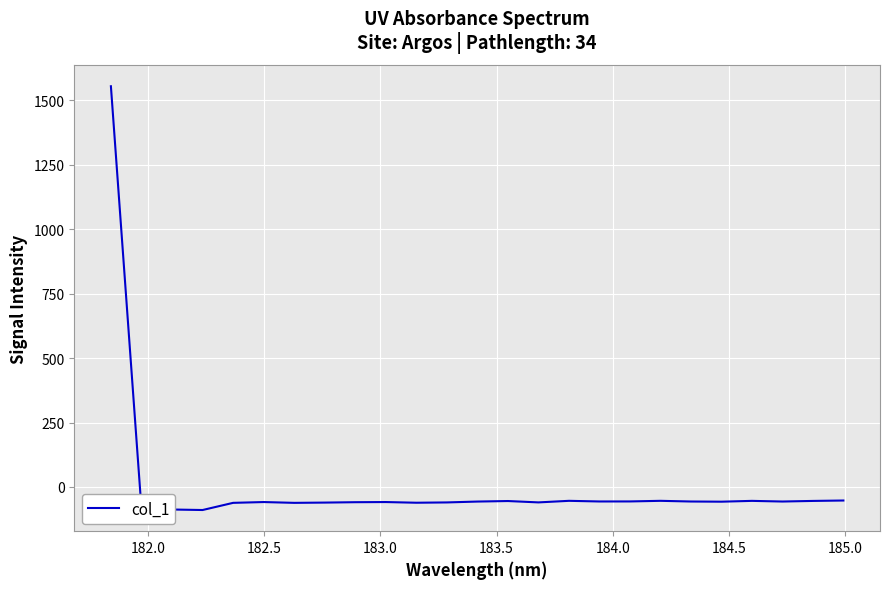

What is the minimum value shown in the chart?

-89.7